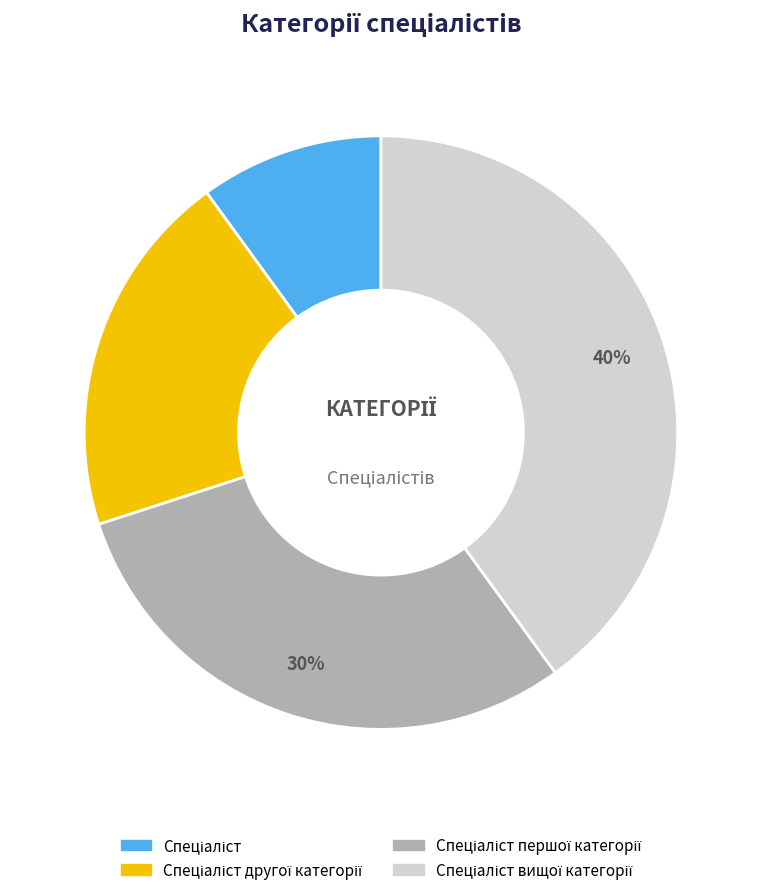

Count the number of slices in the pie.

4